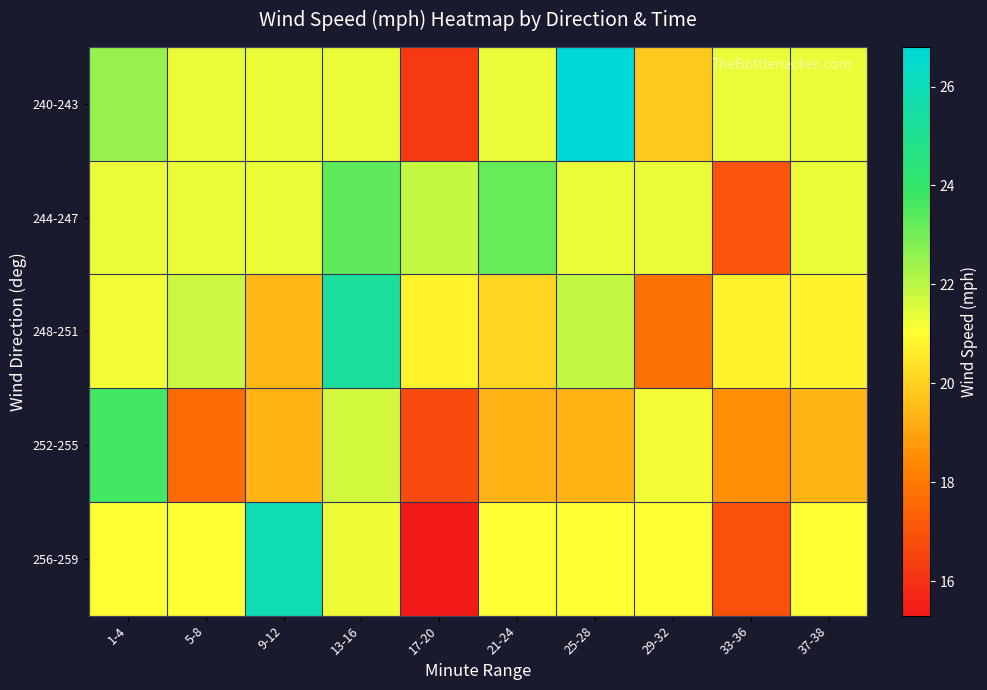

Reading left to right, transcribe all the data shown in this chart.

240-243: 1-4=22.5	5-8=21.3	9-12=21.3	13-16=21.3	17-20=16.2	21-24=21.3	25-28=26.8	29-32=19.8	33-36=21.3	37-38=21.3
244-247: 1-4=21.4	5-8=21.4	9-12=21.4	13-16=23.3	17-20=21.9	21-24=23.2	25-28=21.4	29-32=21.4	33-36=17.0	37-38=21.4
248-251: 1-4=21.2	5-8=21.8	9-12=19.5	13-16=25.3	17-20=20.8	21-24=20.1	25-28=21.9	29-32=17.8	33-36=20.8	37-38=20.8
252-255: 1-4=23.7	5-8=17.6	9-12=19.4	13-16=21.7	17-20=16.7	21-24=19.4	25-28=19.4	29-32=21.2	33-36=18.6	37-38=19.4
256-259: 1-4=21.1	5-8=21.1	9-12=25.9	13-16=21.3	17-20=15.3	21-24=21.1	25-28=21.1	29-32=21.1	33-36=16.9	37-38=21.1